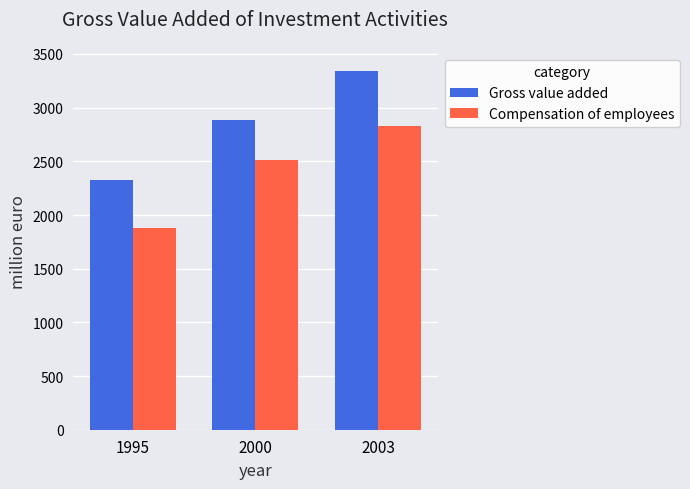

Which series has the largest total across all categories?

Gross value added